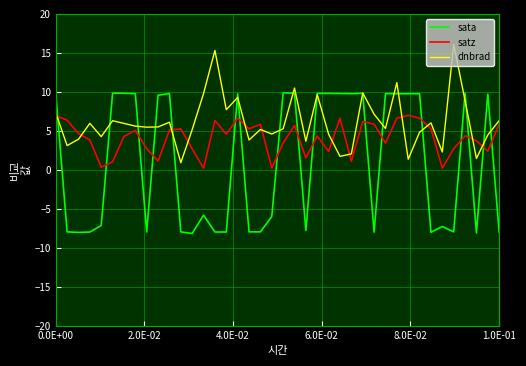

What is the smallest value displayed?

-8.2